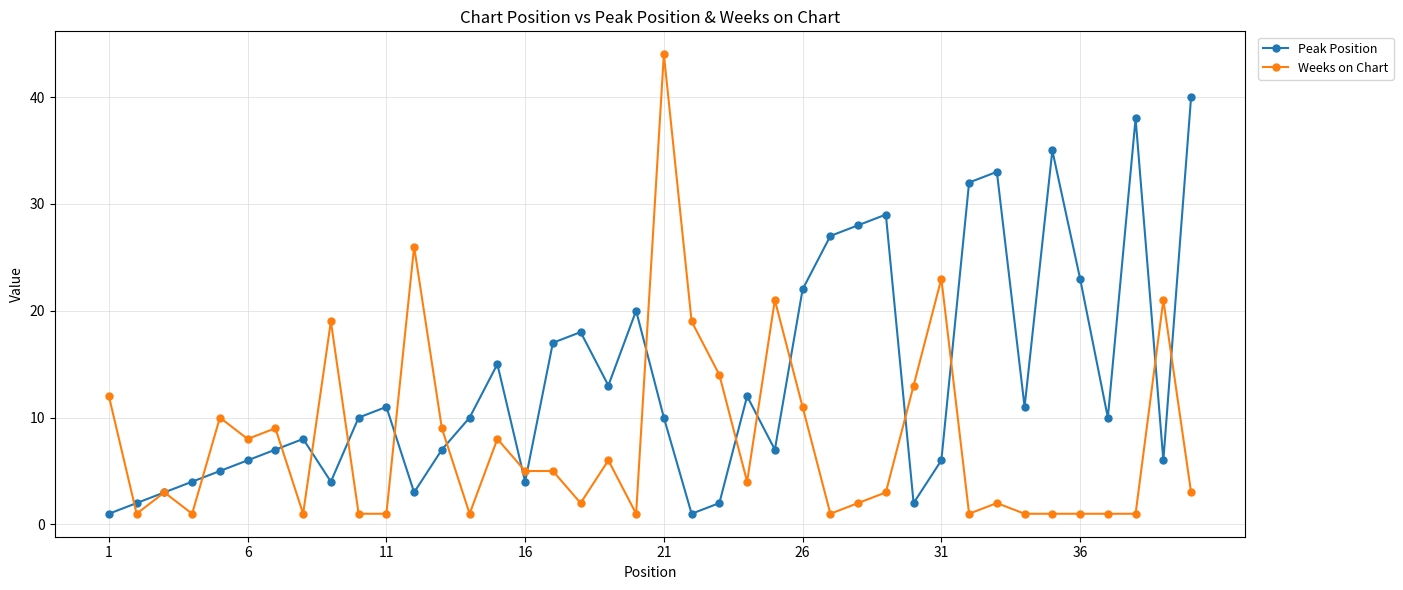

Which series has the largest total across all categories?

Peak Position